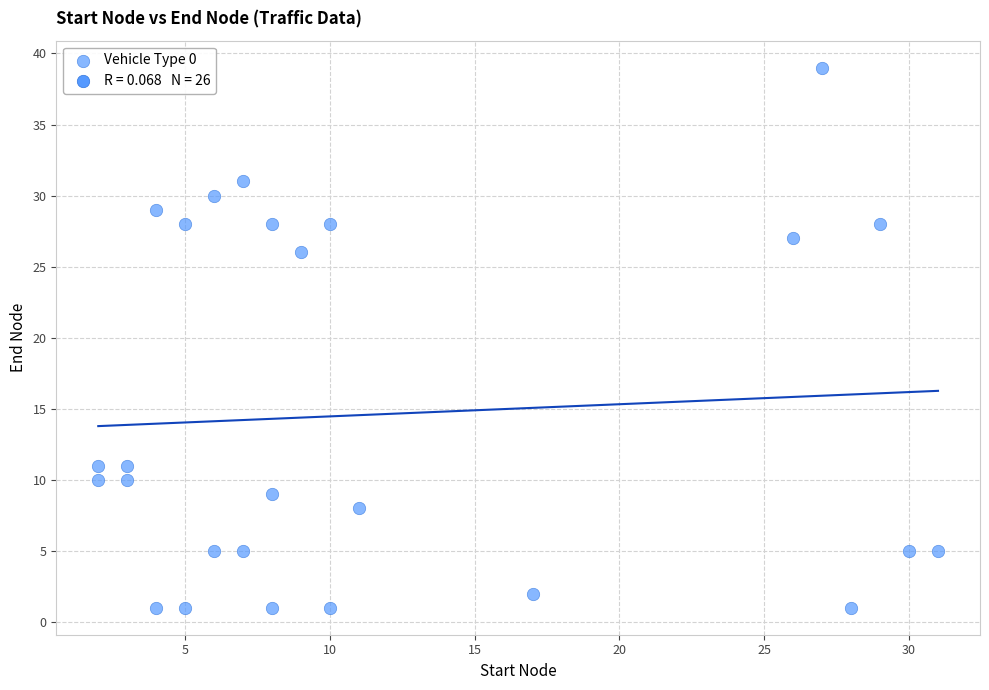

What is the range of X values (max minus min)?

29